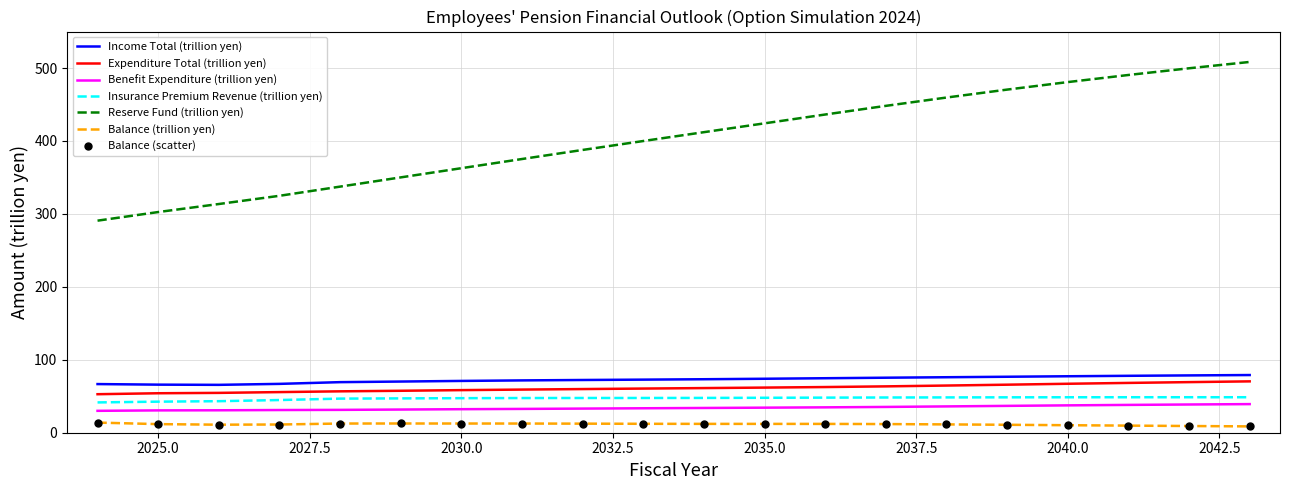

Which series has the widest spread of values?

Reserve Fund (trillion yen)